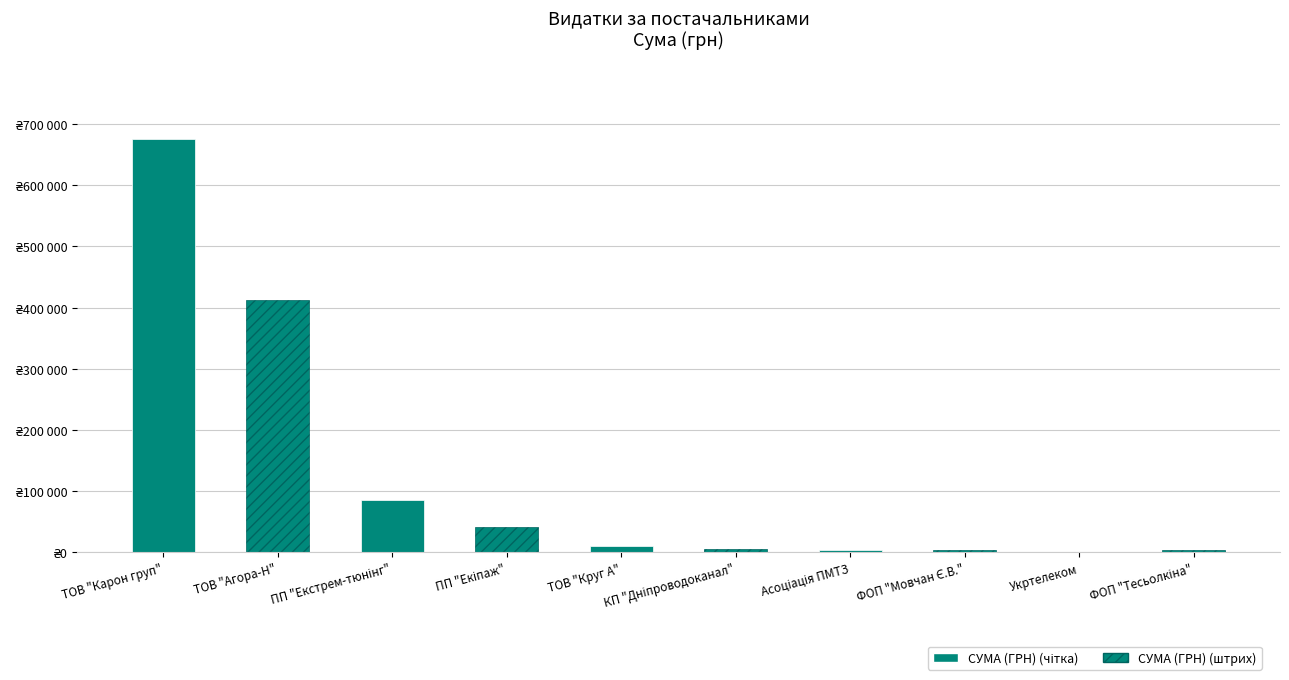

What is the sum of the values at ПП "Екстрем-тюнінг" and Укртелеком?

85204.1